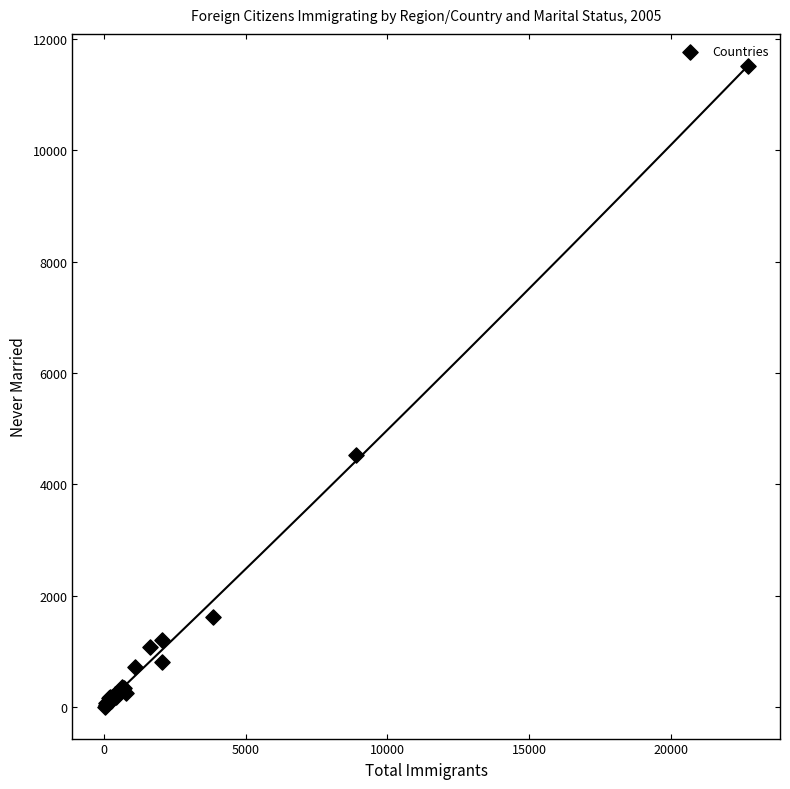

What Y value in the scatter plot is closest to 5758?

4535